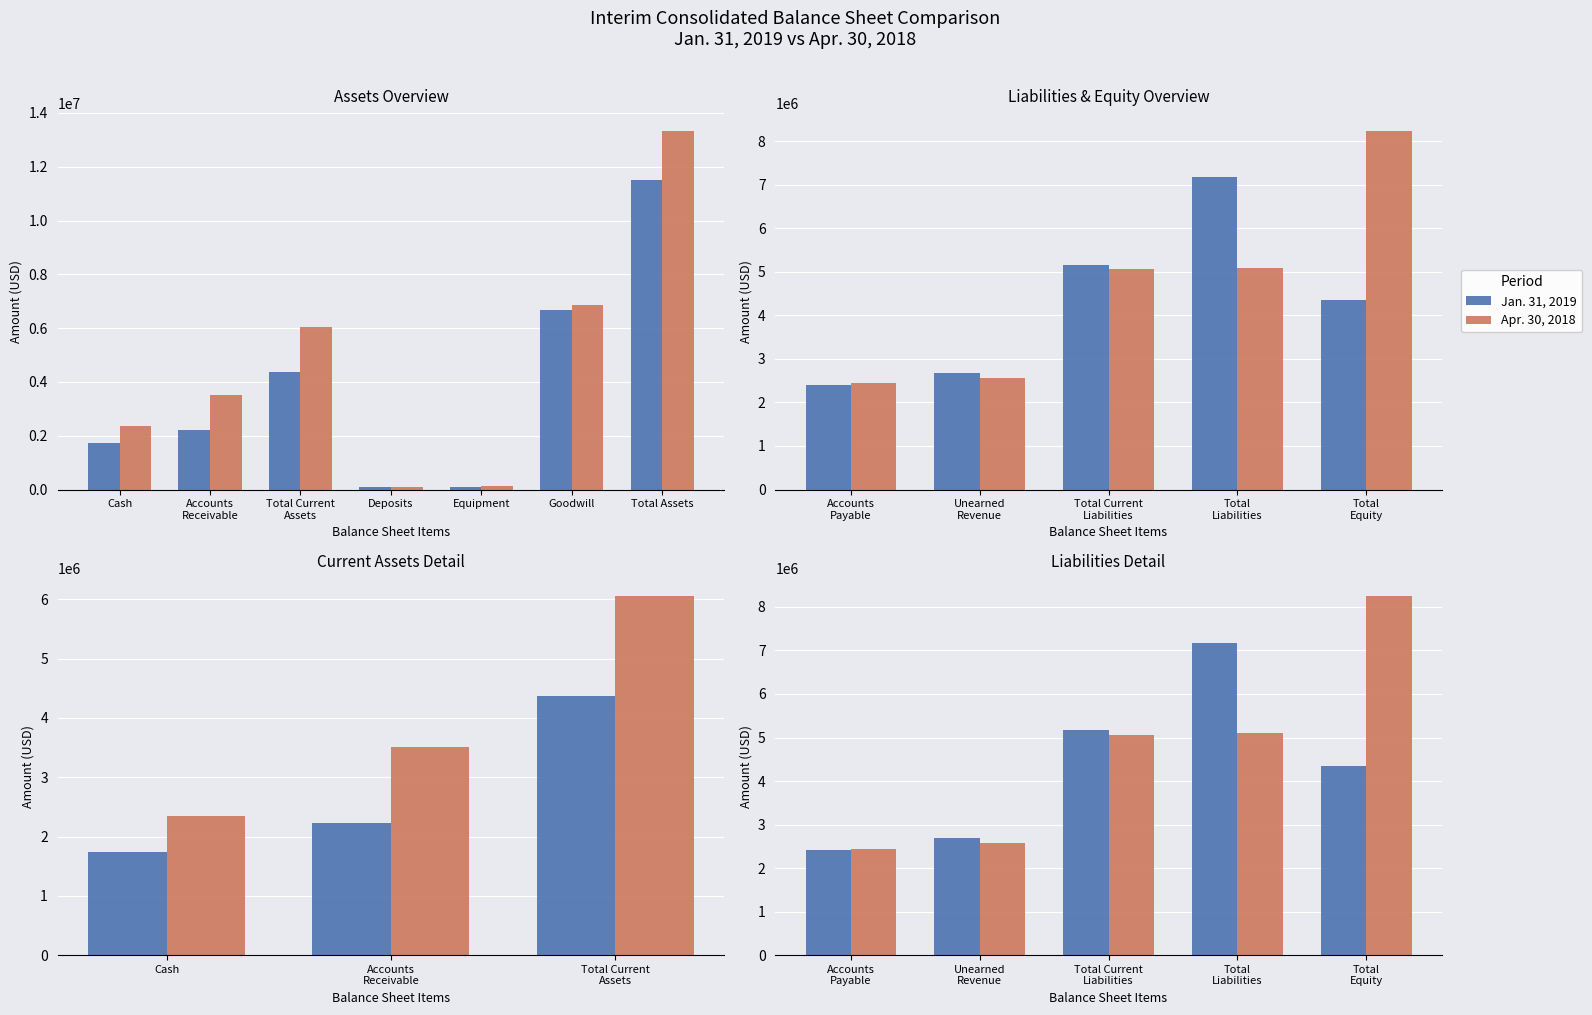

How many distinct data groups are displayed?

2